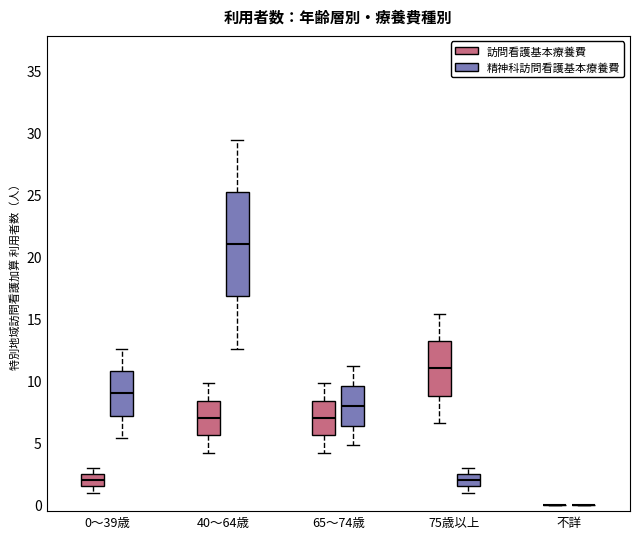

Reading left to right, transcribe this box plot: for each box, give where its median line is, the range the box spans, and where its two whiskers end, as read against the y-axis. The values are not printed on the chart, so give them approximately, as read against the axis.

0～39歳 (訪問看護基本療養費): median 2.0, box 1.5 to 2.5, whiskers 1.0 to 3.0
0～39歳 (精神科訪問看護基本療養費): median 9.0, box 7.0 to 11.0, whiskers 5.5 to 12.5
40～64歳 (訪問看護基本療養費): median 7.0, box 5.5 to 8.5, whiskers 4.0 to 10.0
40～64歳 (精神科訪問看護基本療養費): median 21.0, box 17.0 to 25.0, whiskers 12.5 to 29.5
65～74歳 (訪問看護基本療養費): median 7.0, box 5.5 to 8.5, whiskers 4.0 to 10.0
65～74歳 (精神科訪問看護基本療養費): median 8.0, box 6.5 to 9.5, whiskers 5.0 to 11.0
75歳以上 (訪問看護基本療養費): median 11.0, box 9.0 to 13.0, whiskers 6.5 to 15.5
75歳以上 (精神科訪問看護基本療養費): median 2.0, box 1.5 to 2.5, whiskers 1.0 to 3.0
不詳 (訪問看護基本療養費): box collapsed to a line at 0.0, whiskers 0.0 to 0.0
不詳 (精神科訪問看護基本療養費): box collapsed to a line at 0.0, whiskers 0.0 to 0.0